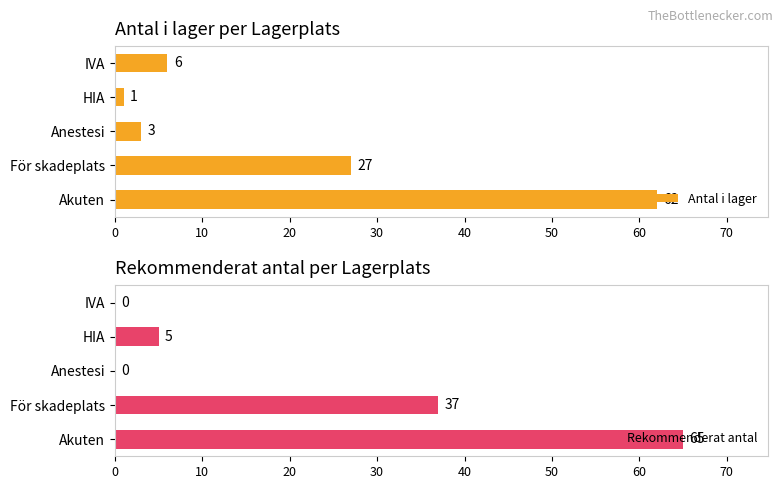

List the series in order of their overall mean, highest first.

Rekommenderat antal, Antal i lager